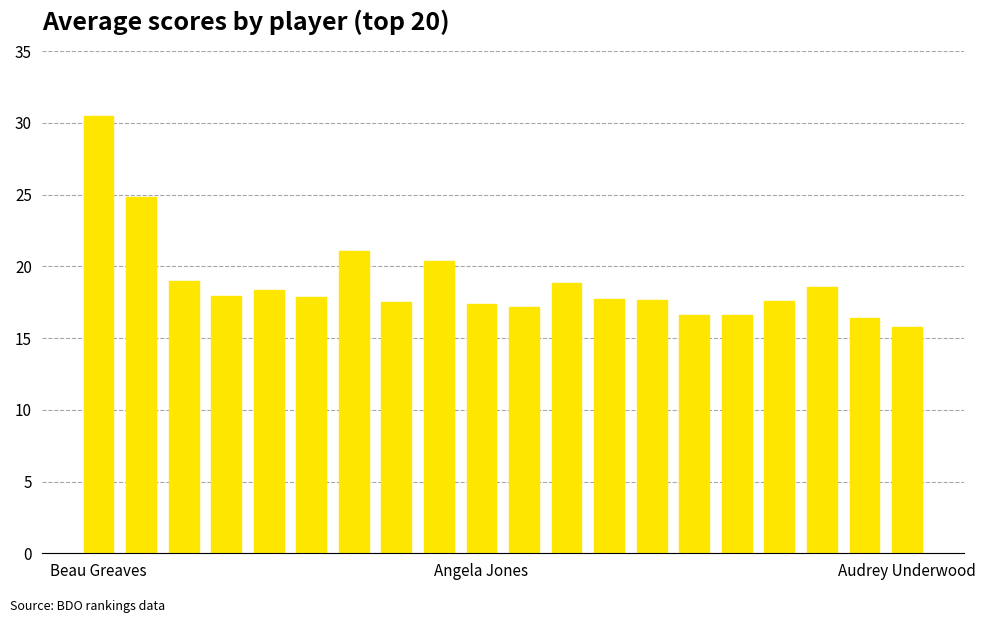

Are the bars grouped side by side (vs. stacked)?

No